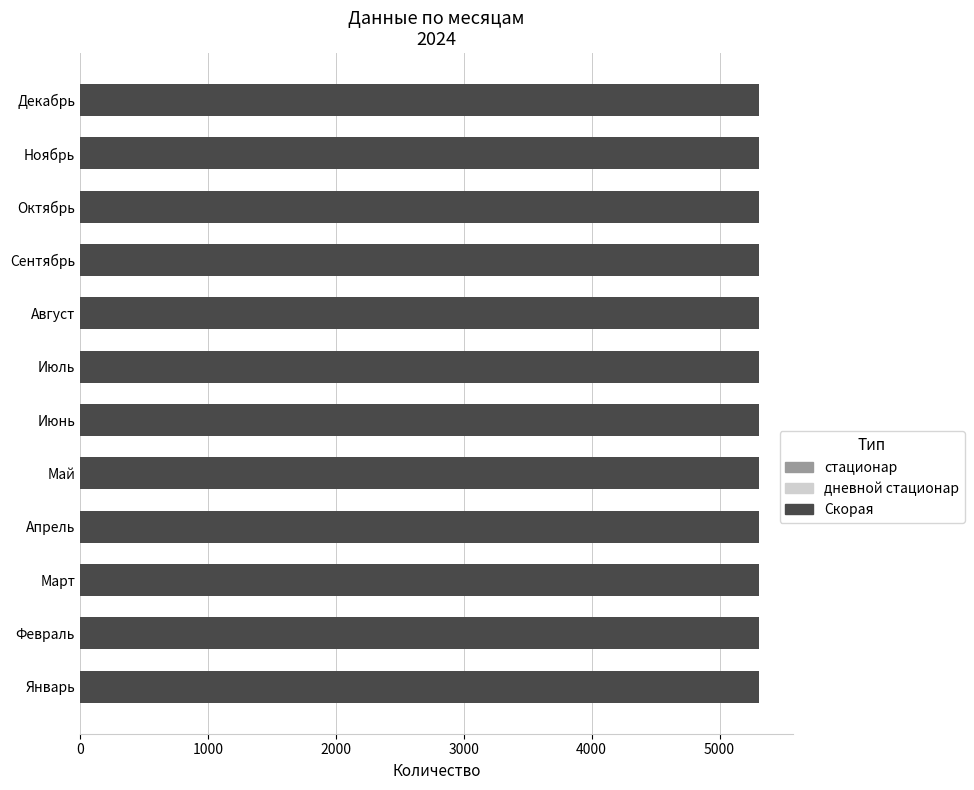

What is the minimum value shown in the chart?

5309